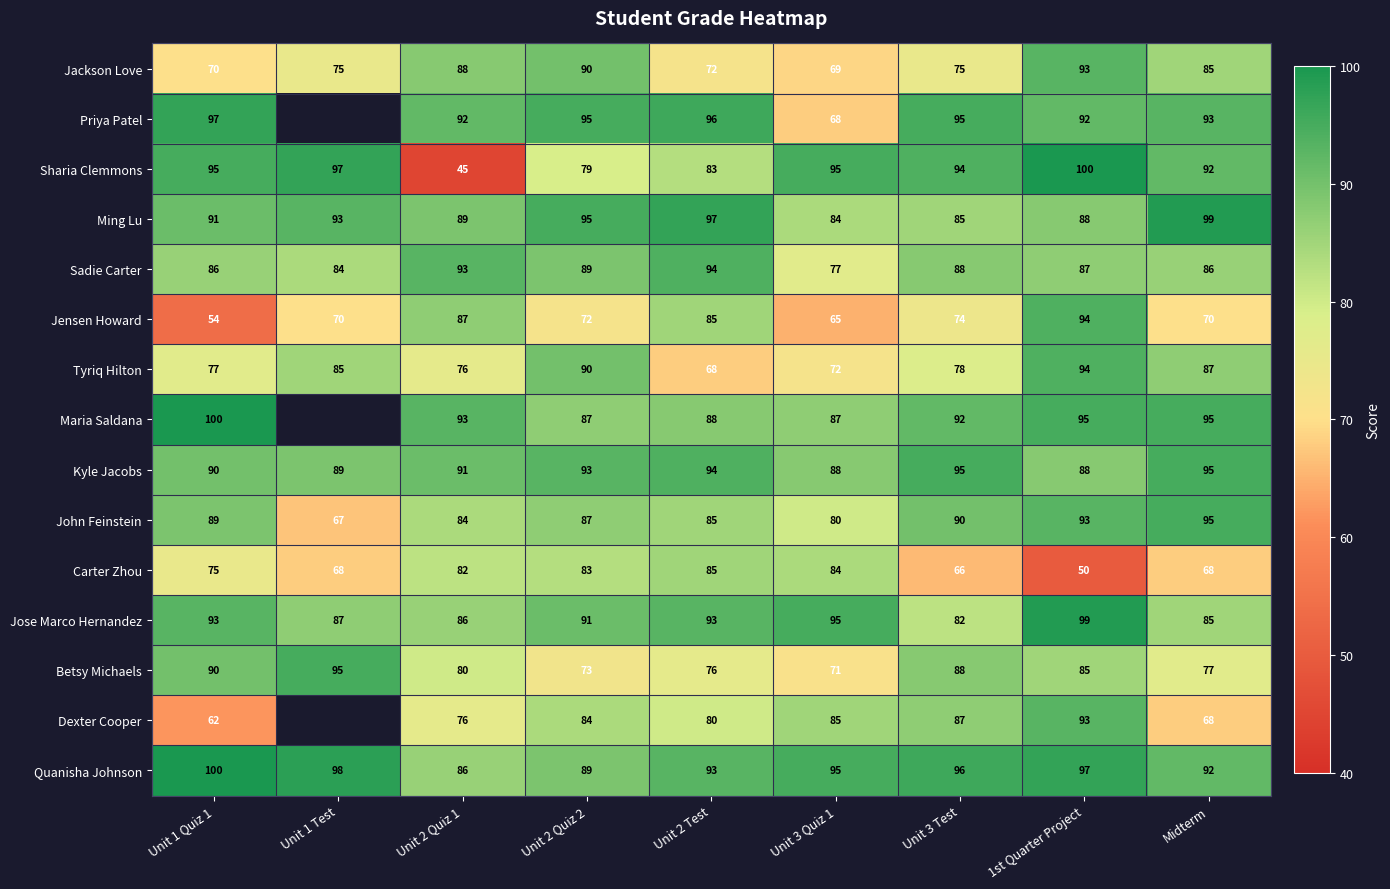

List the labels in order of Quanisha Johnson value, smallest first.

Unit 2 Quiz 1, Unit 2 Quiz 2, Midterm, Unit 2 Test, Unit 3 Quiz 1, Unit 3 Test, 1st Quarter Project, Unit 1 Test, Unit 1 Quiz 1